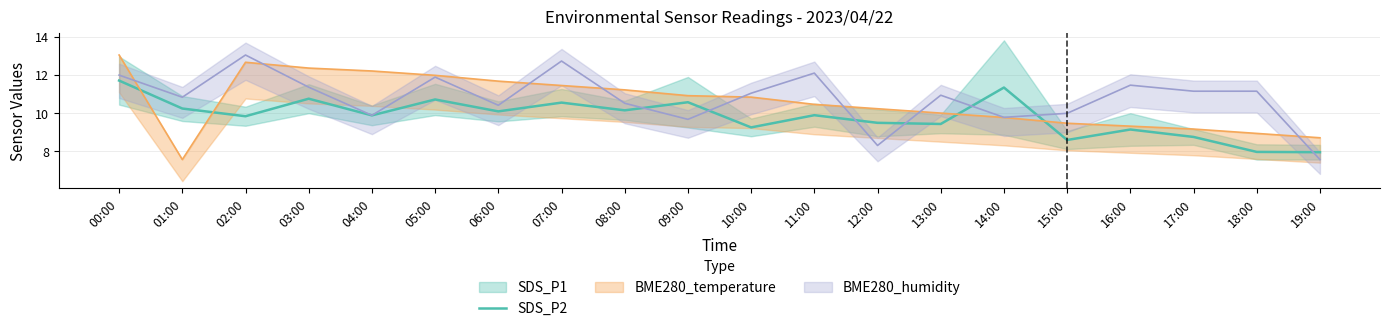

Reading right to left, what are all the values shown in this chart?

7.9	7.9	8.7	9.1	8.6	11.3	9.4	9.5	9.9	9.2	10.6	10.1	10.5	10.1	10.7	9.9	10.7	9.8	10.2	11.7